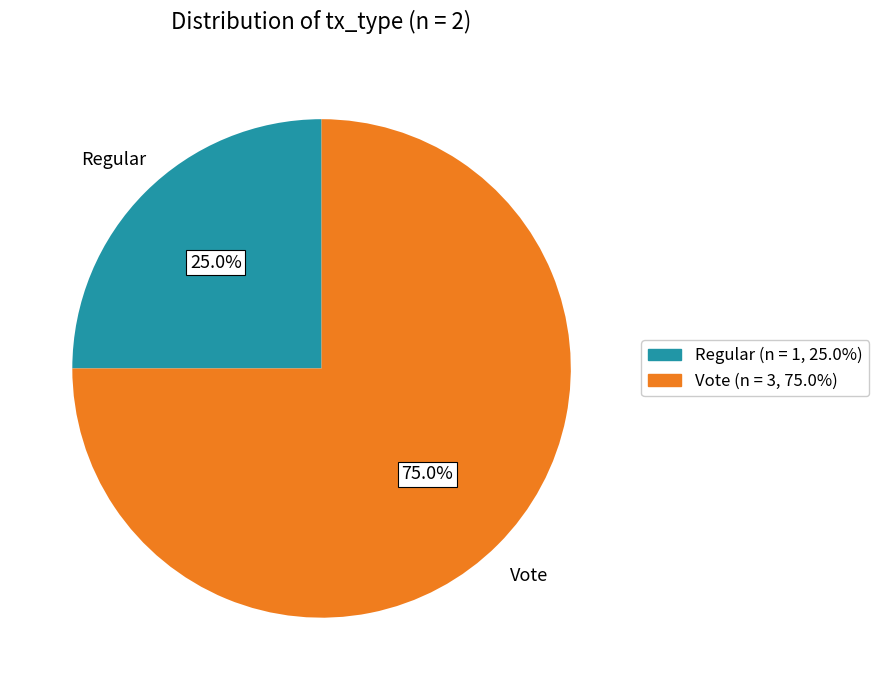

Rank the categories by value from highest to lowest.

Vote, Regular